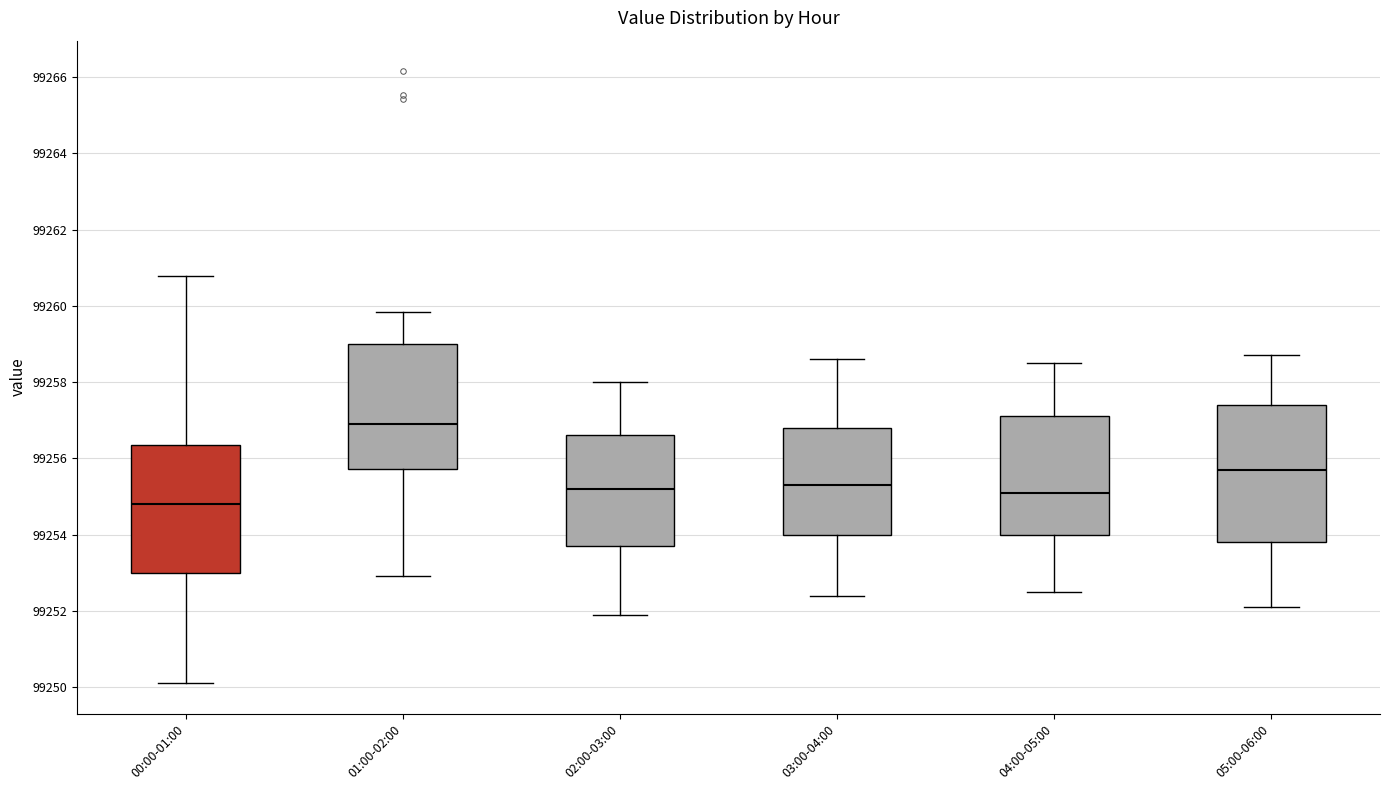

Reading left to right, transcribe this box plot: for each box, give where its median line is, the range the box spans, and where its two whiskers end, as read against the y-axis. The values are not printed on the chart, so give them approximately, as read against the axis.

00:00-01:00: median 99254.8, box 99253.0 to 99256.4, whiskers 99250.2 to 99260.8
01:00-02:00: median 99257.0, box 99255.8 to 99259.0, whiskers 99253.0 to 99259.8
02:00-03:00: median 99255.2, box 99253.8 to 99256.6, whiskers 99252.0 to 99258.0
03:00-04:00: median 99255.4, box 99254.0 to 99256.8, whiskers 99252.4 to 99258.6
04:00-05:00: median 99255.2, box 99254.0 to 99257.2, whiskers 99252.6 to 99258.6
05:00-06:00: median 99255.8, box 99253.8 to 99257.4, whiskers 99252.2 to 99258.8